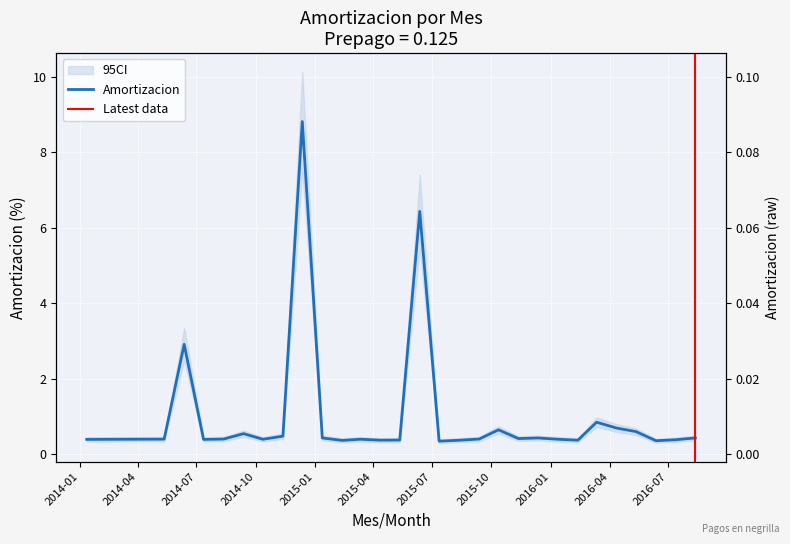

What is the difference between the values at 2016-05-12 and 2016-08-12?

0.2